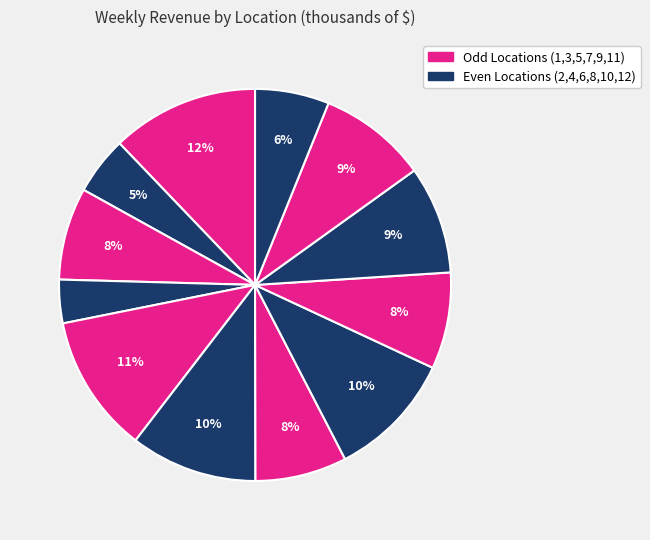

Rank the categories by value from highest to lowest.

1, 5, 6, 8, 11, 10, 9, 3, 7, 12, 2, 4